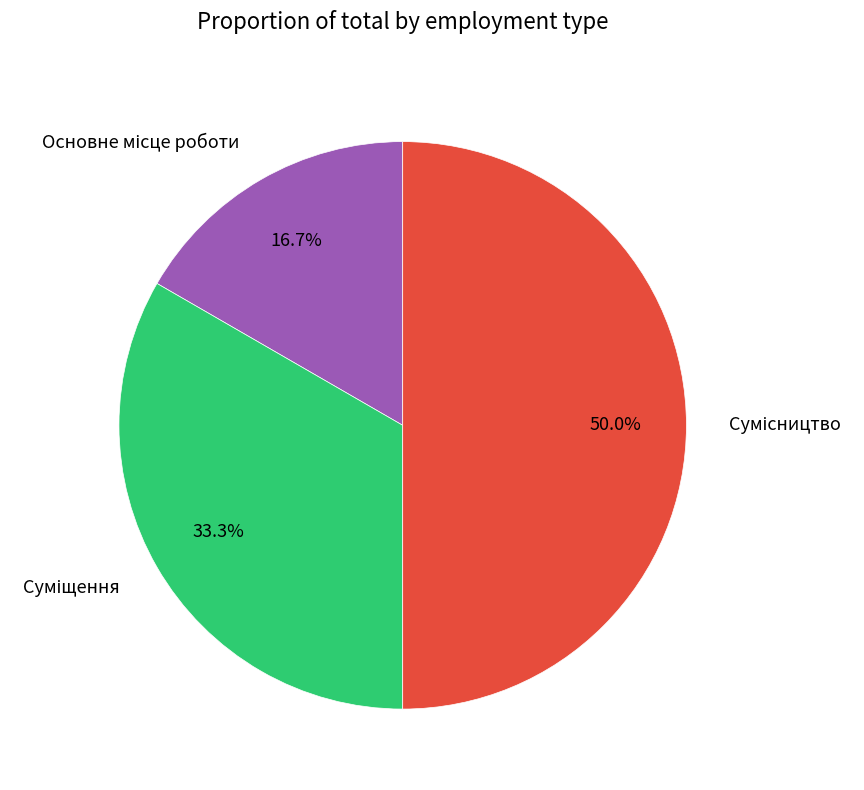

Count the number of slices in the pie.

3